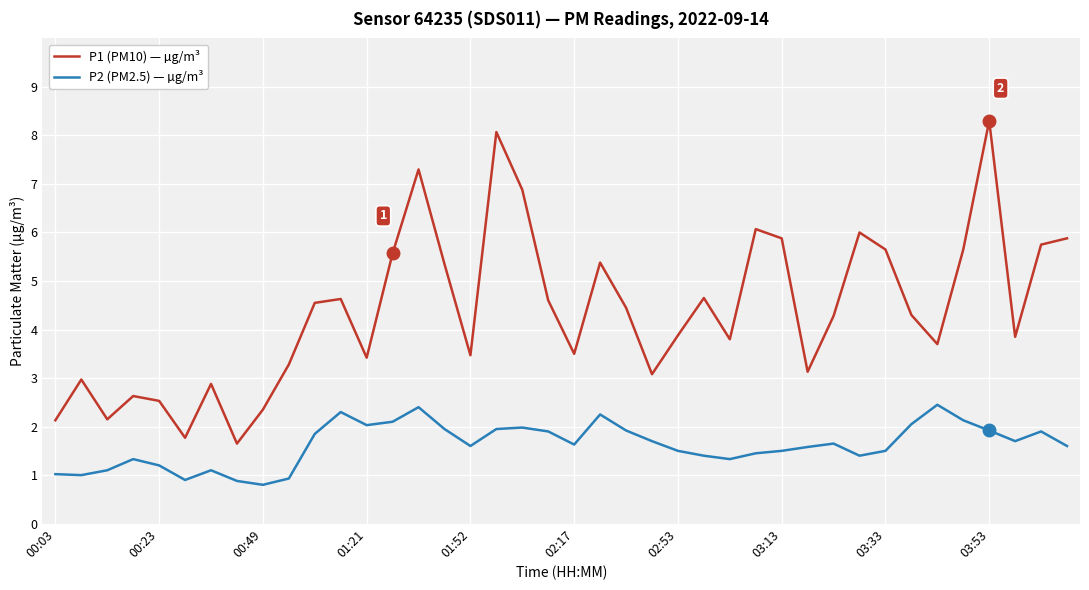

What is the average value of the P1 (PM10) — µg/m³ series?

4.4